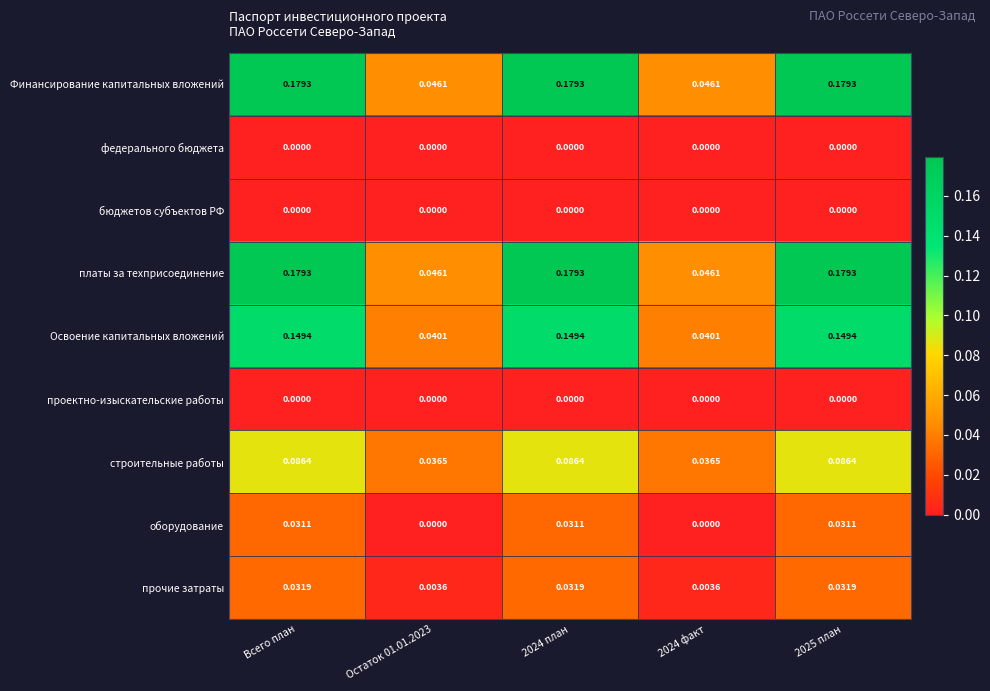

Is the value of платы за техприсоединение at 2024 план greater than the value of Освоение капитальных вложений at 2024 факт?

Yes